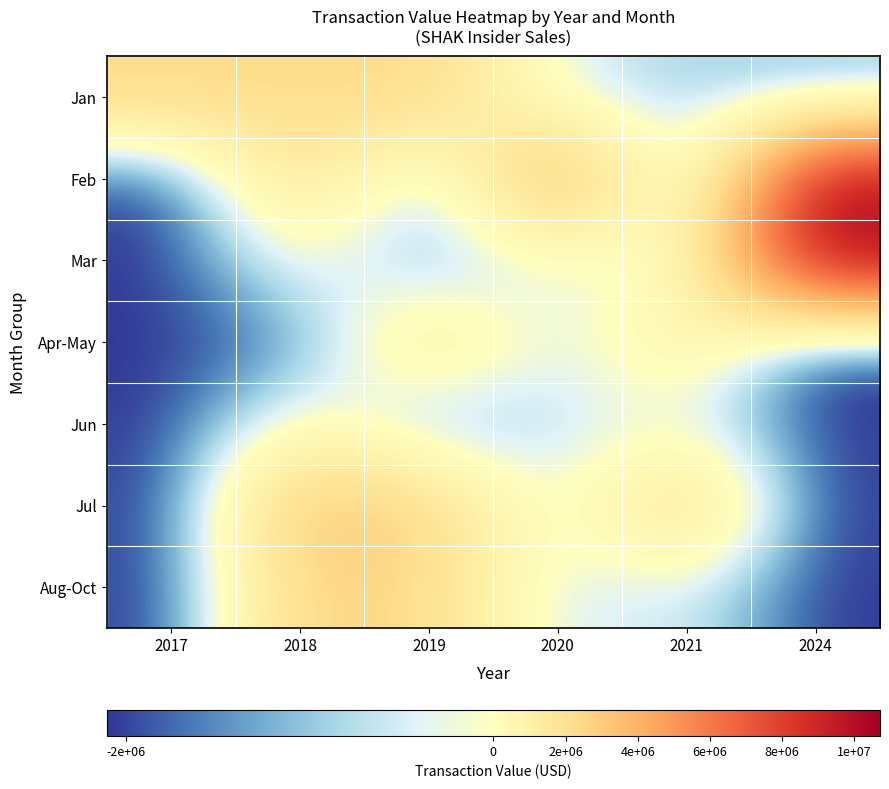

Rank the series at 2020 from highest to lowest value.

Feb, Mar, Jan, Jul, Apr-May, Jun, Aug-Oct